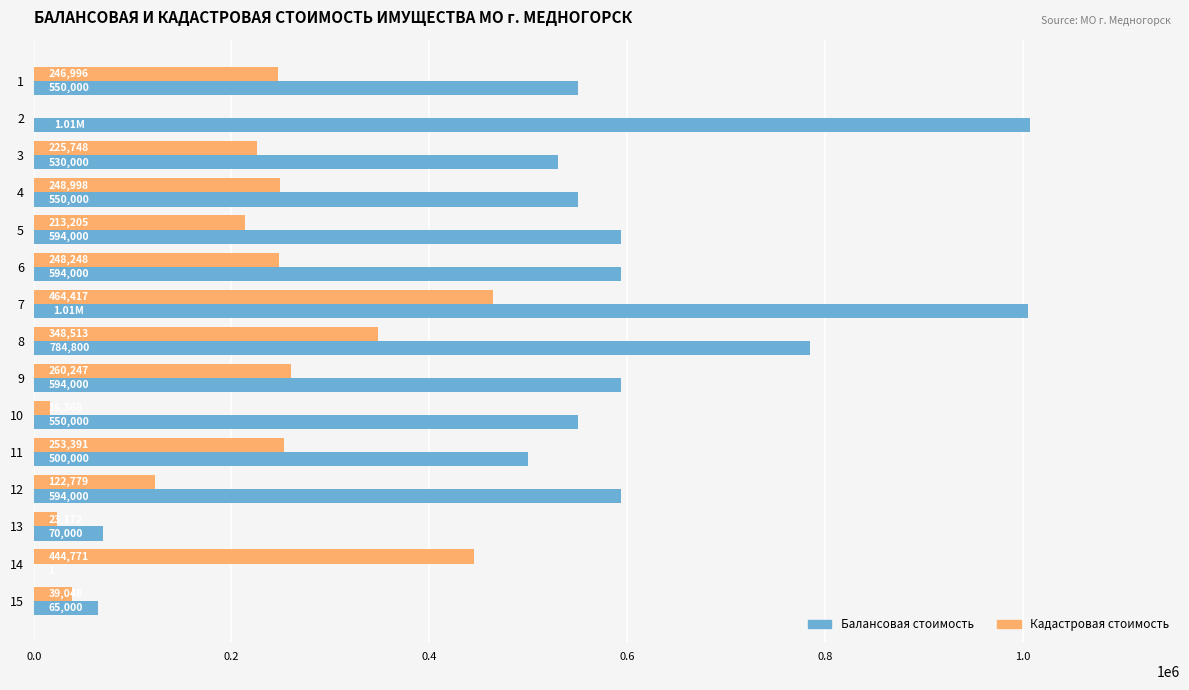

Which series changed the most between 10 and 13?

Балансовая стоимость